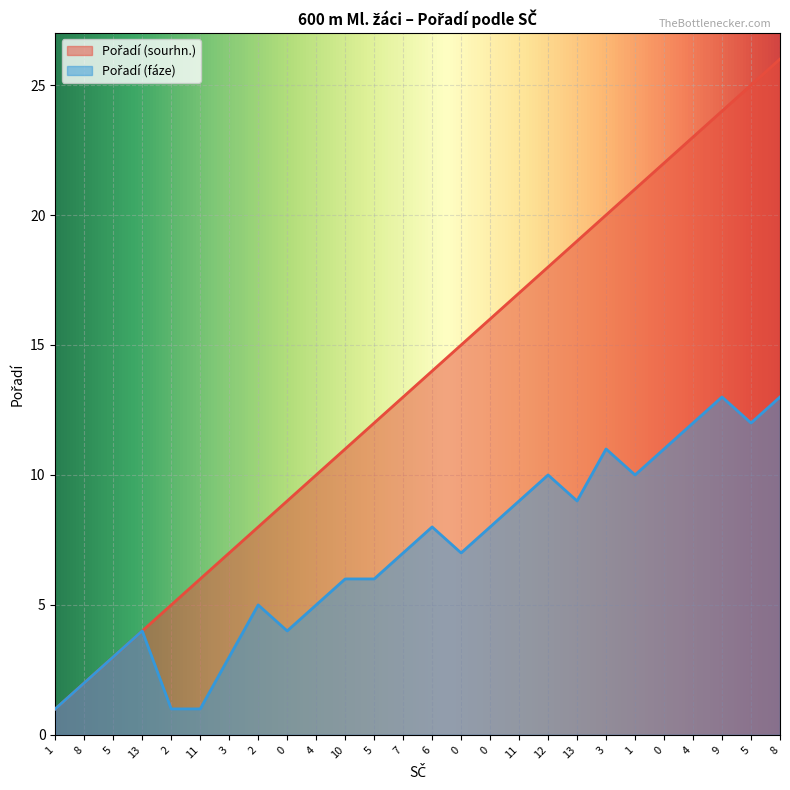

True or false: Pořadí (fáze) has more than 0 points higher than both neighbors.

True